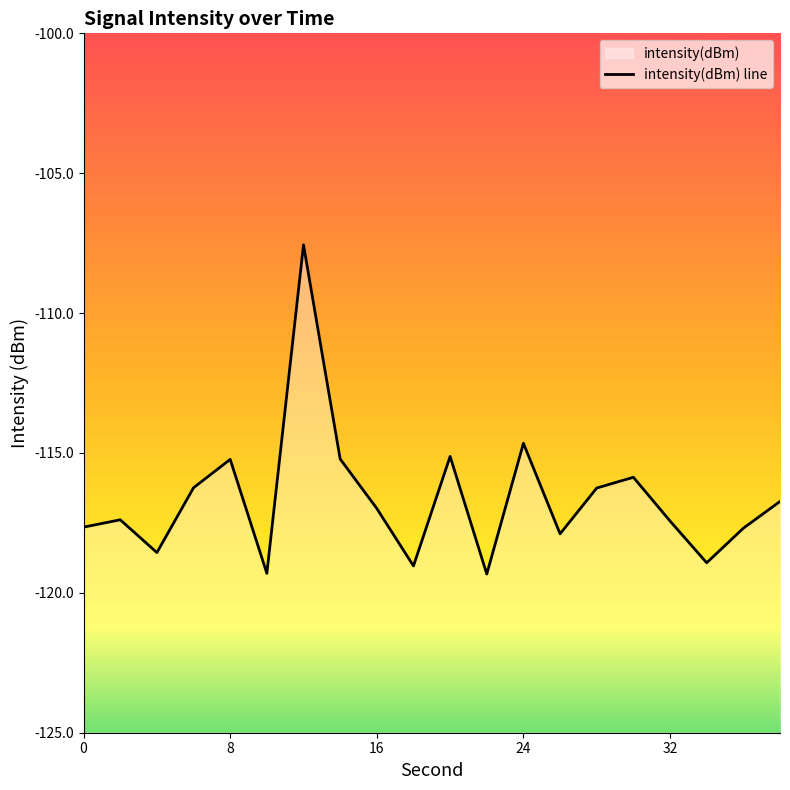

How many lines are shown in the chart?

1